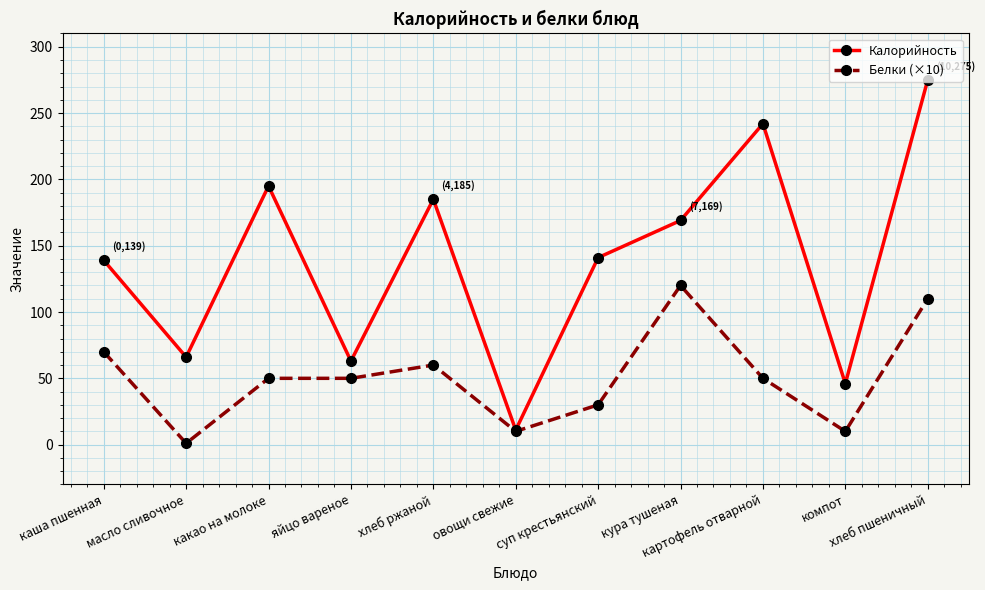

What is the maximum value shown in the chart?

275